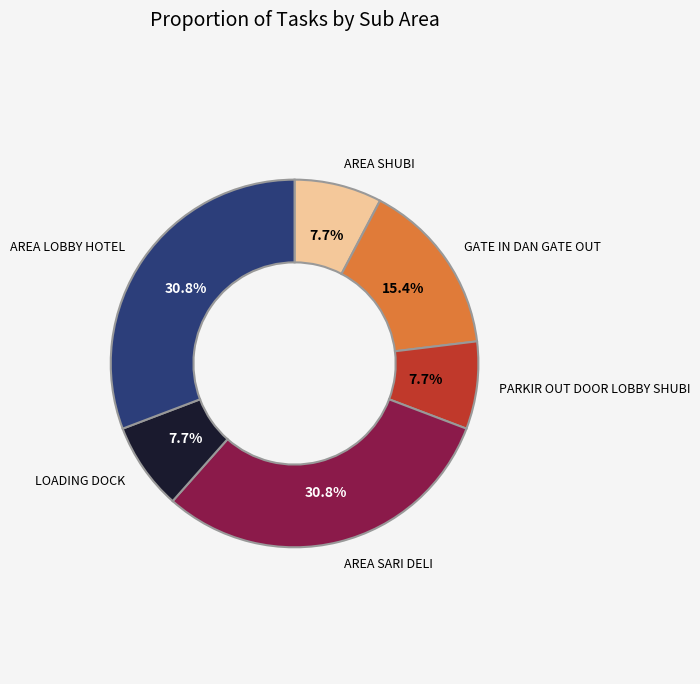

Is there any slice that represents more than half of the pie?

No